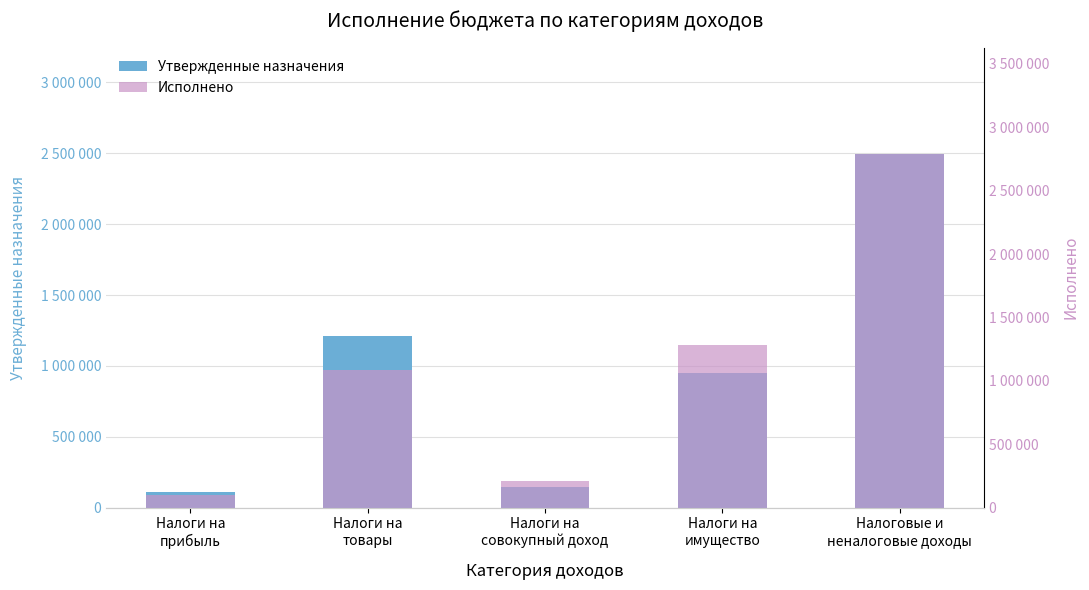

Is the value of Утвержденные назначения at Налоги на
имущество greater than the value of Исполнено at Налоги на
прибыль?

Yes